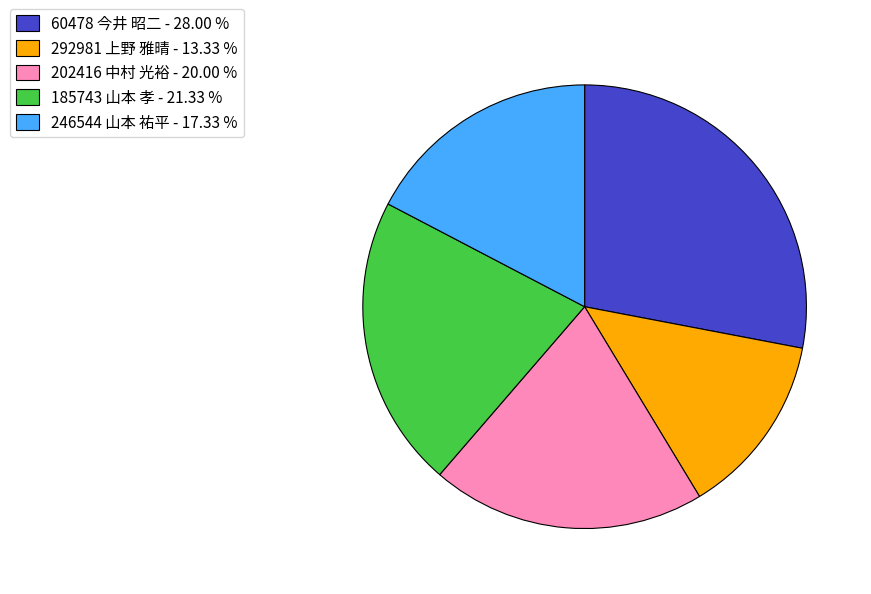

Is there a majority slice in this chart?

No